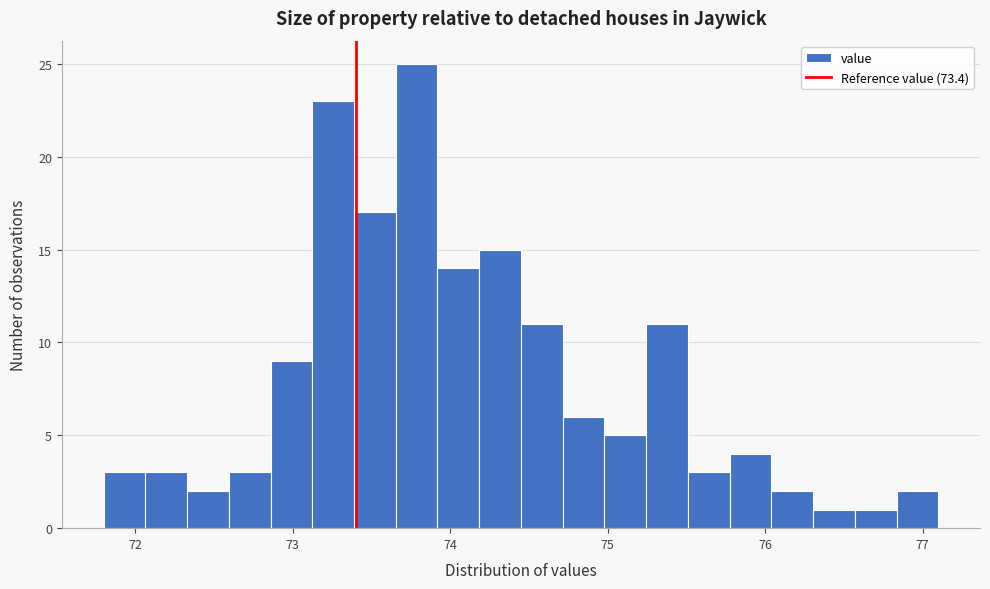

Read against the x-axis, roughly where is the centre of the tallest bar?

73.8